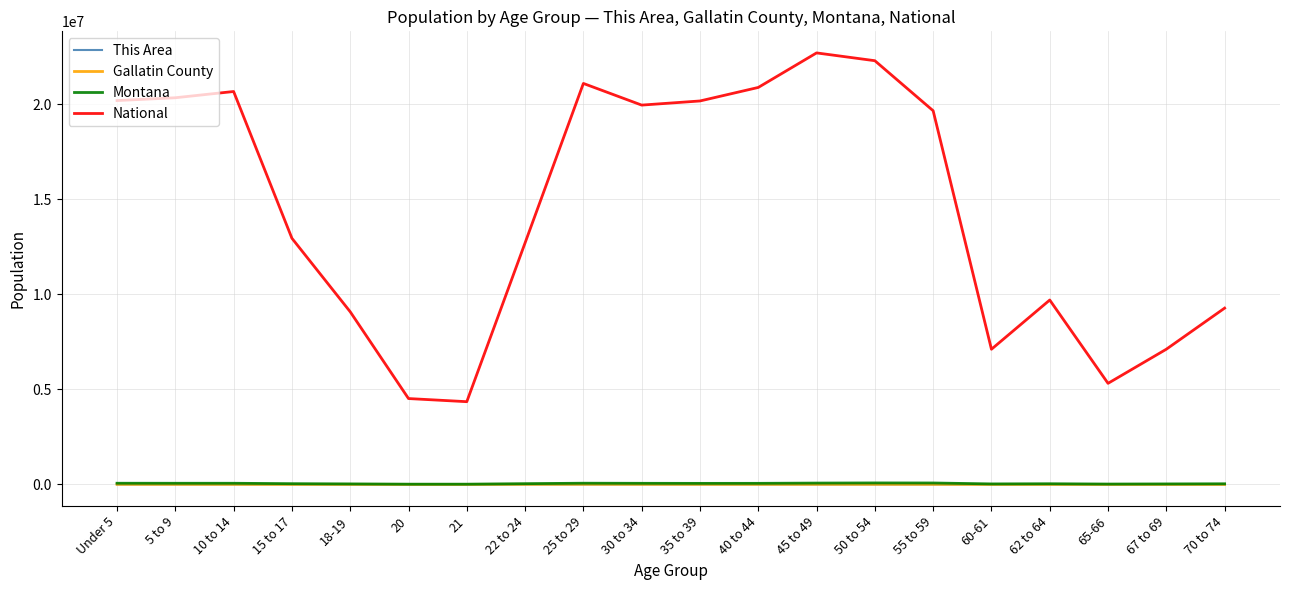

Between Under 5 and 50 to 54, which series saw the biggest shift?

National